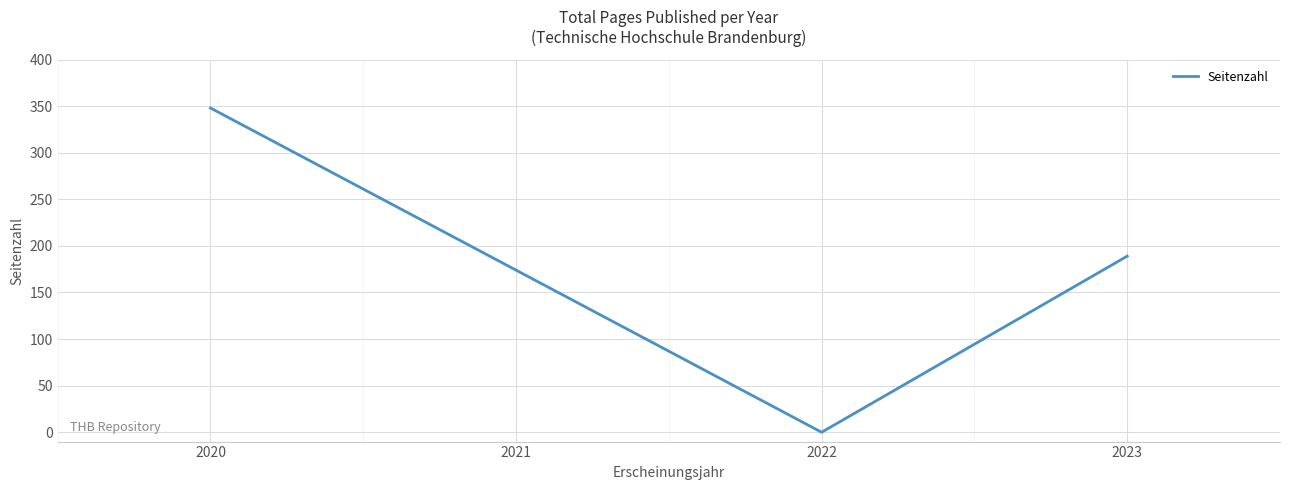

Reading left to right, transcribe all the data shown in this chart.

2020=348	2022=0	2023=189